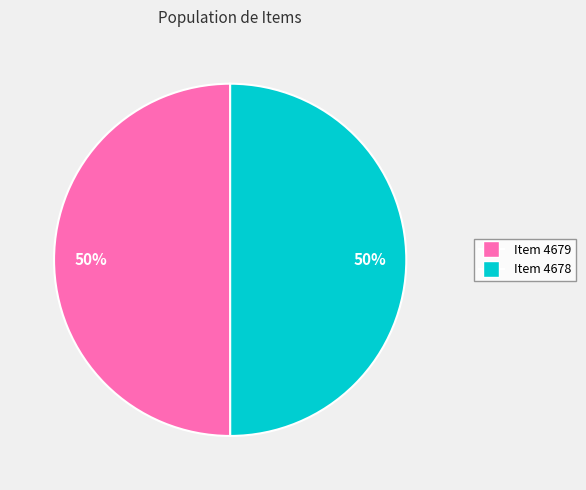

To the nearest percent, what is the average slice percentage?

50%